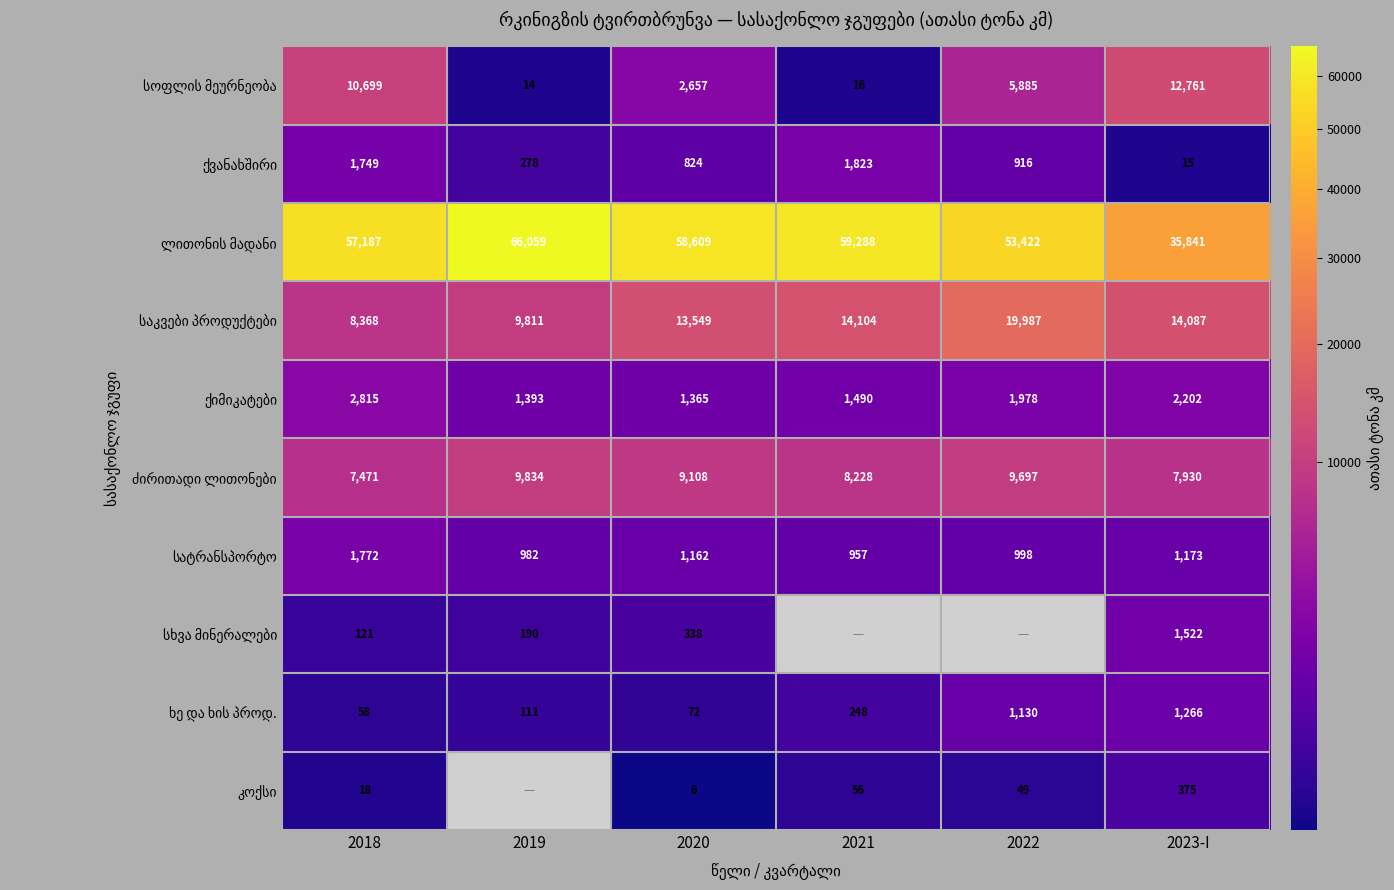

How many values in the კოქსი series are below 49?

2